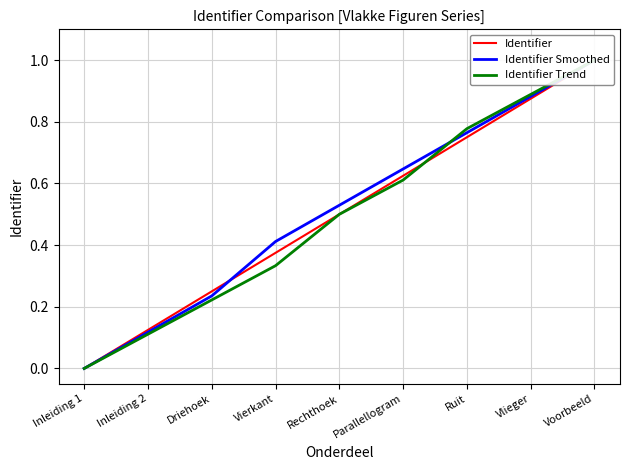

What value does the Identifier Smoothed series have at Voorbeeld?

1.0